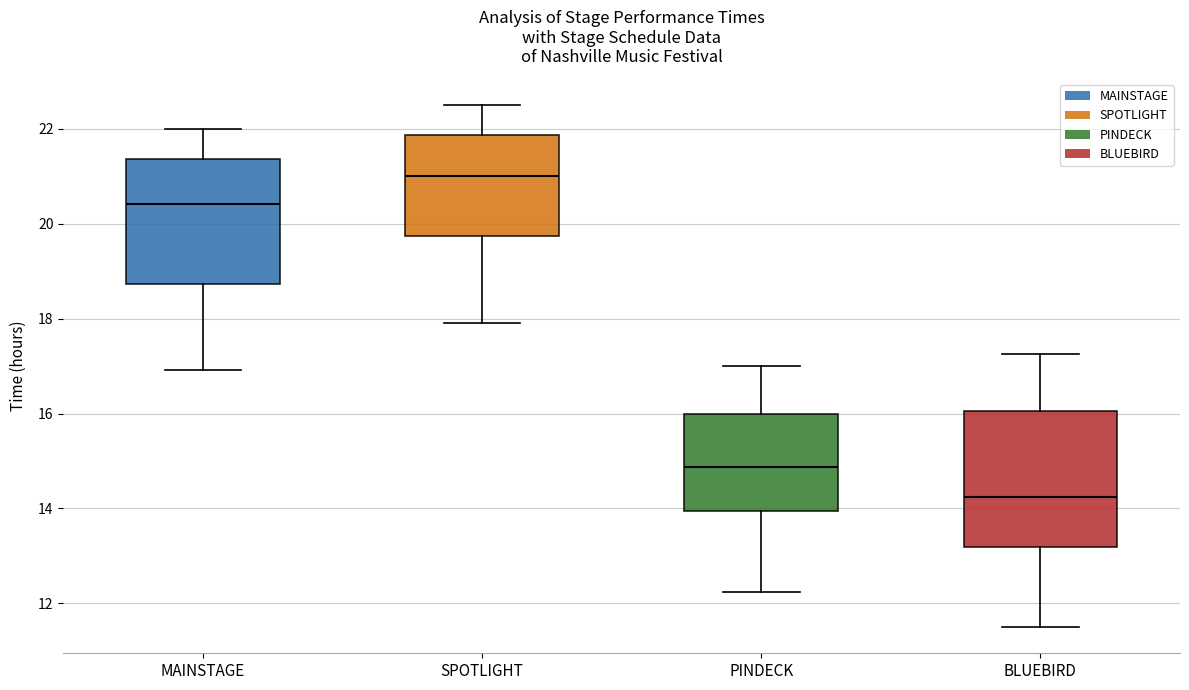

Where is the upper edge of the box for SPOTLIGHT on the y-axis? The values are not printed on the chart, so give them approximately, as read against the axis.

21.8